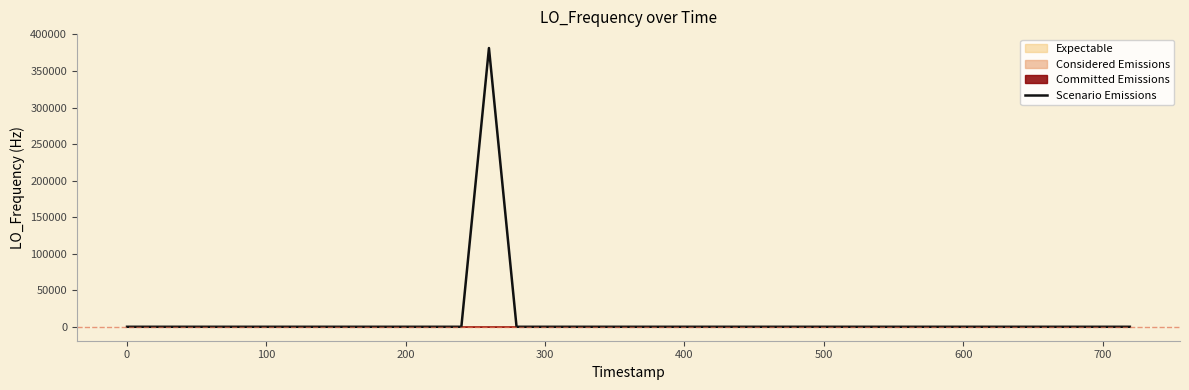

How many positive values are there?

20